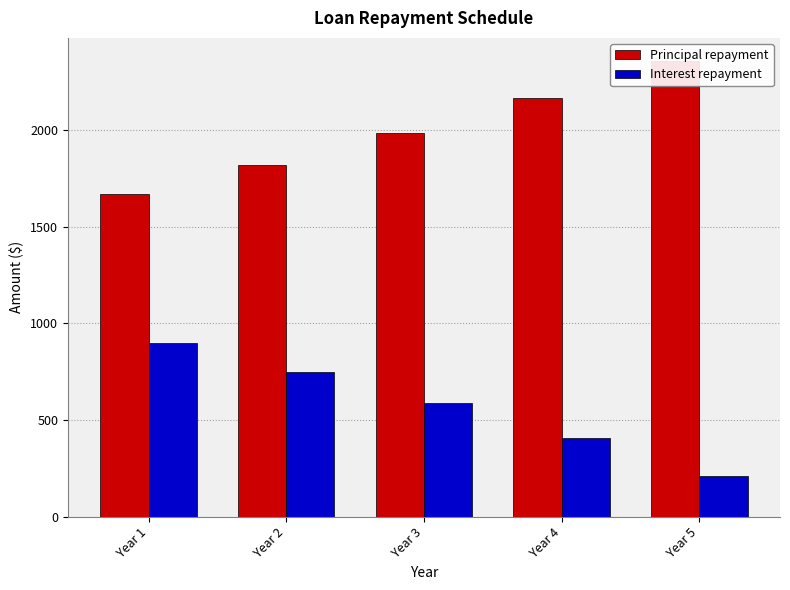

At which label does Principal repayment first exceed 1985?

Year 3